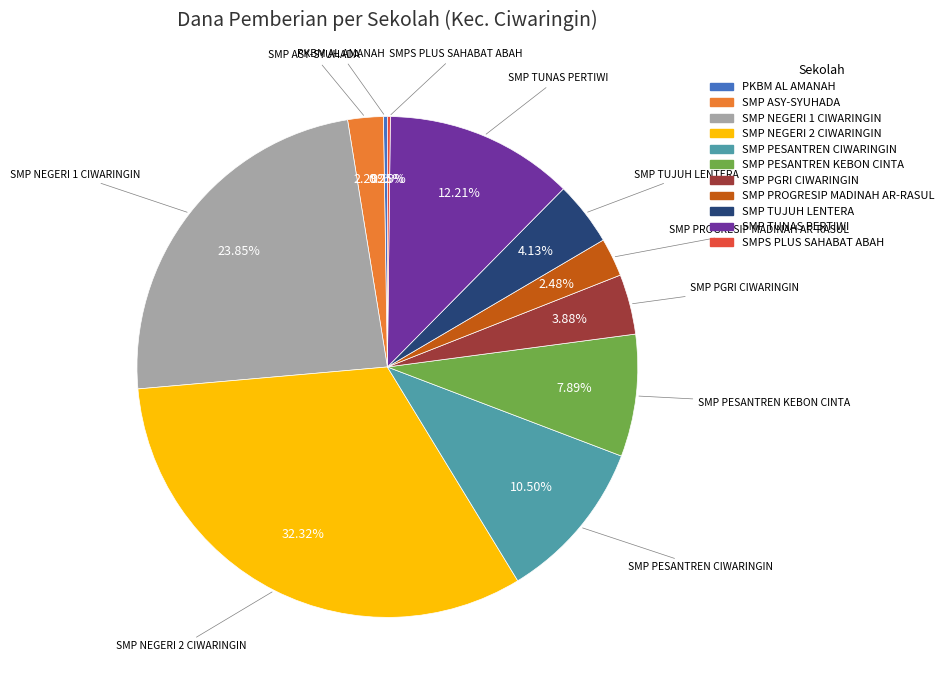

Is there any slice that represents more than half of the pie?

No